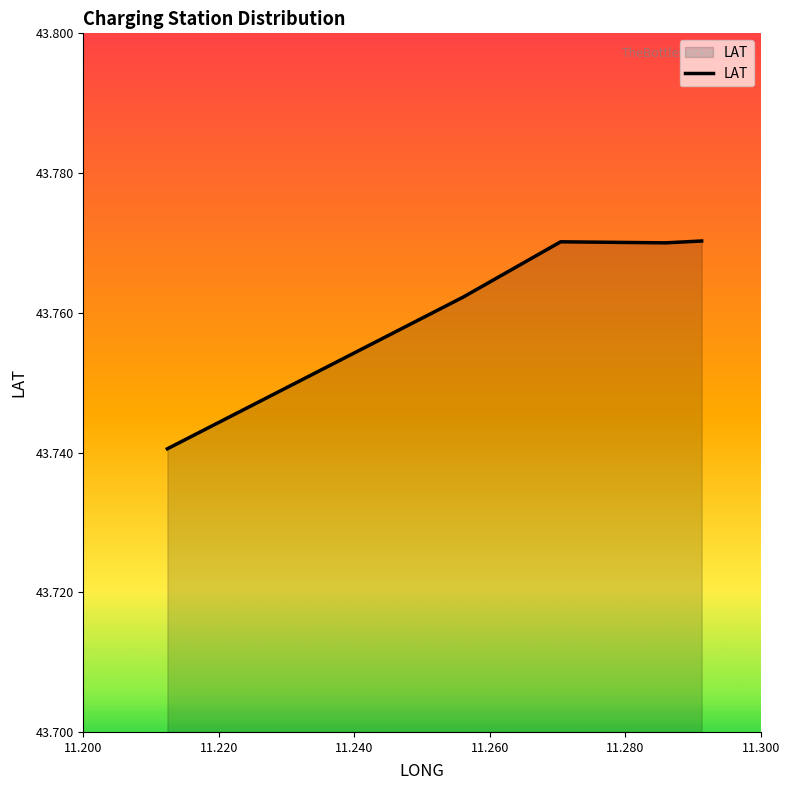

Count the values in the range 43 to 44.

5